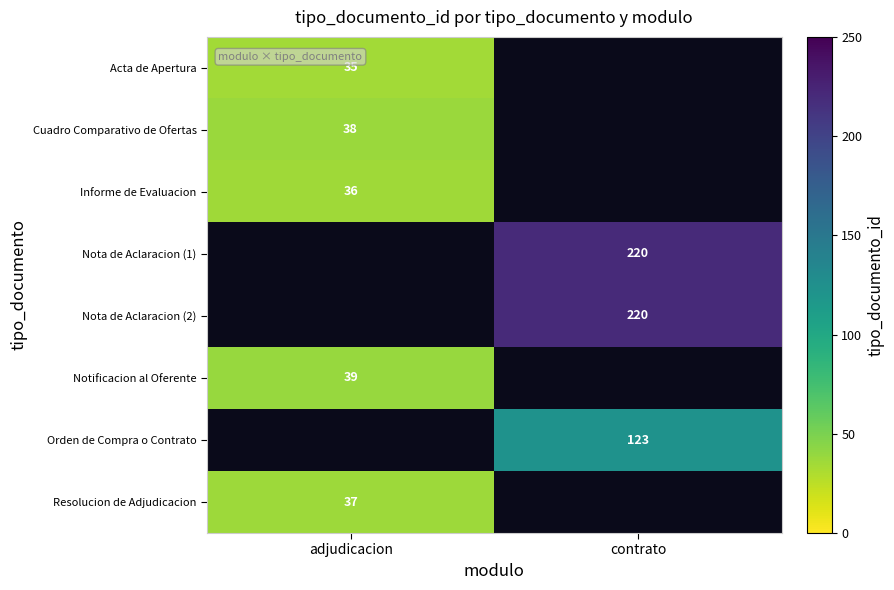

Is it true that Notificacion al Oferente equals 65 at adjudicacion?

False